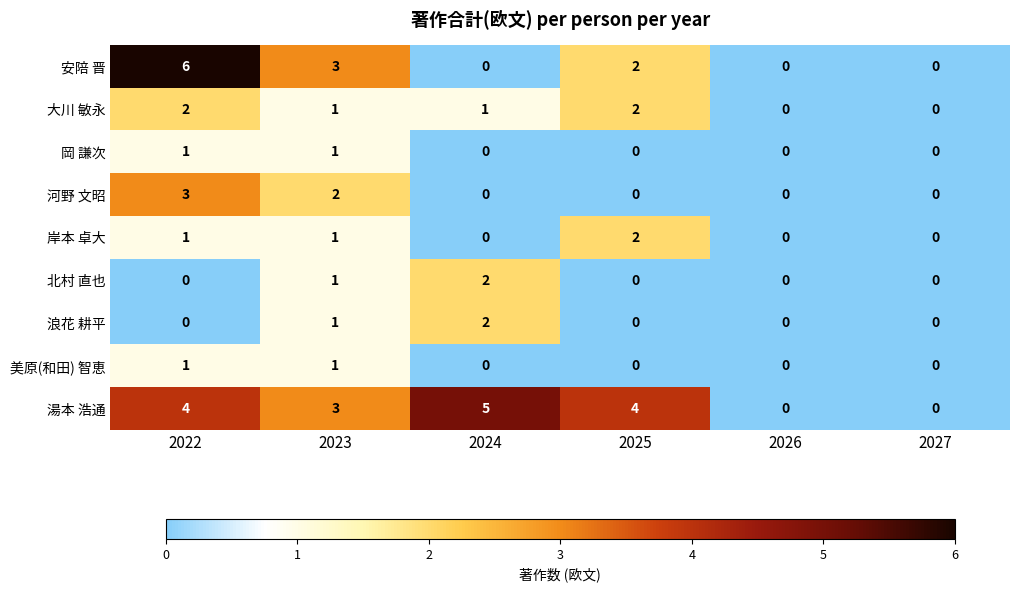

Count the 安陪 晋 values in the range 0 to 3.

5